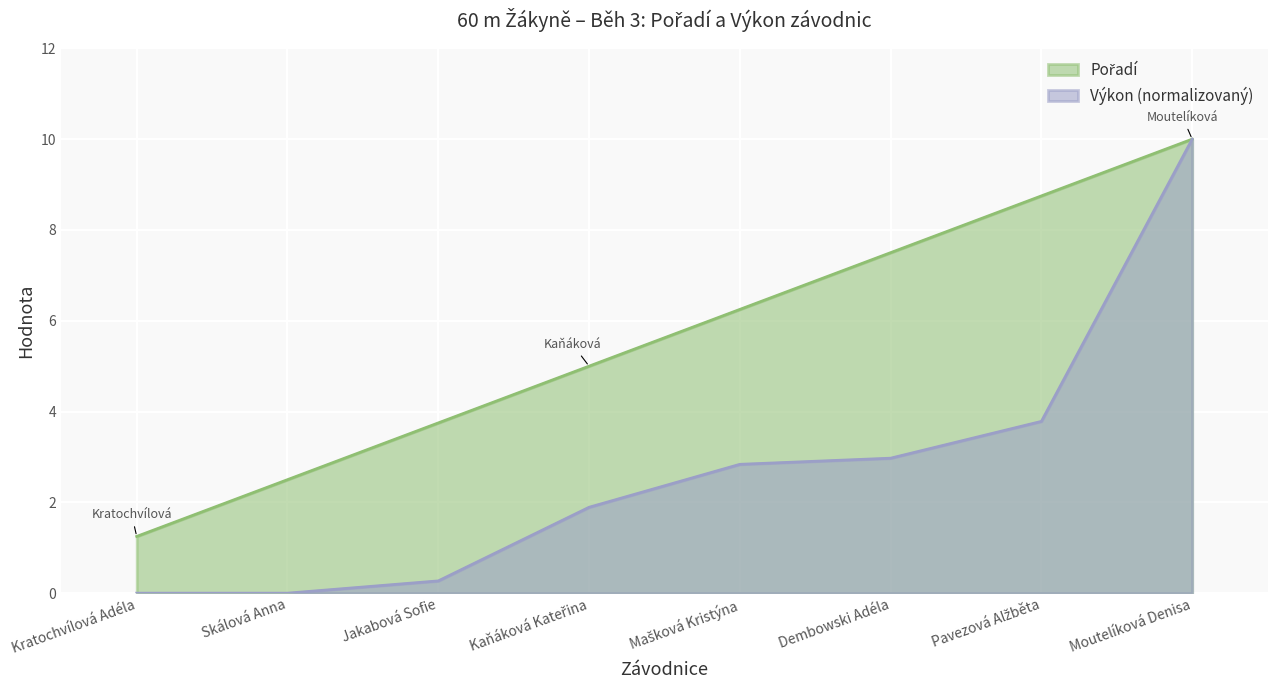

Count the number of data series in this chart.

2